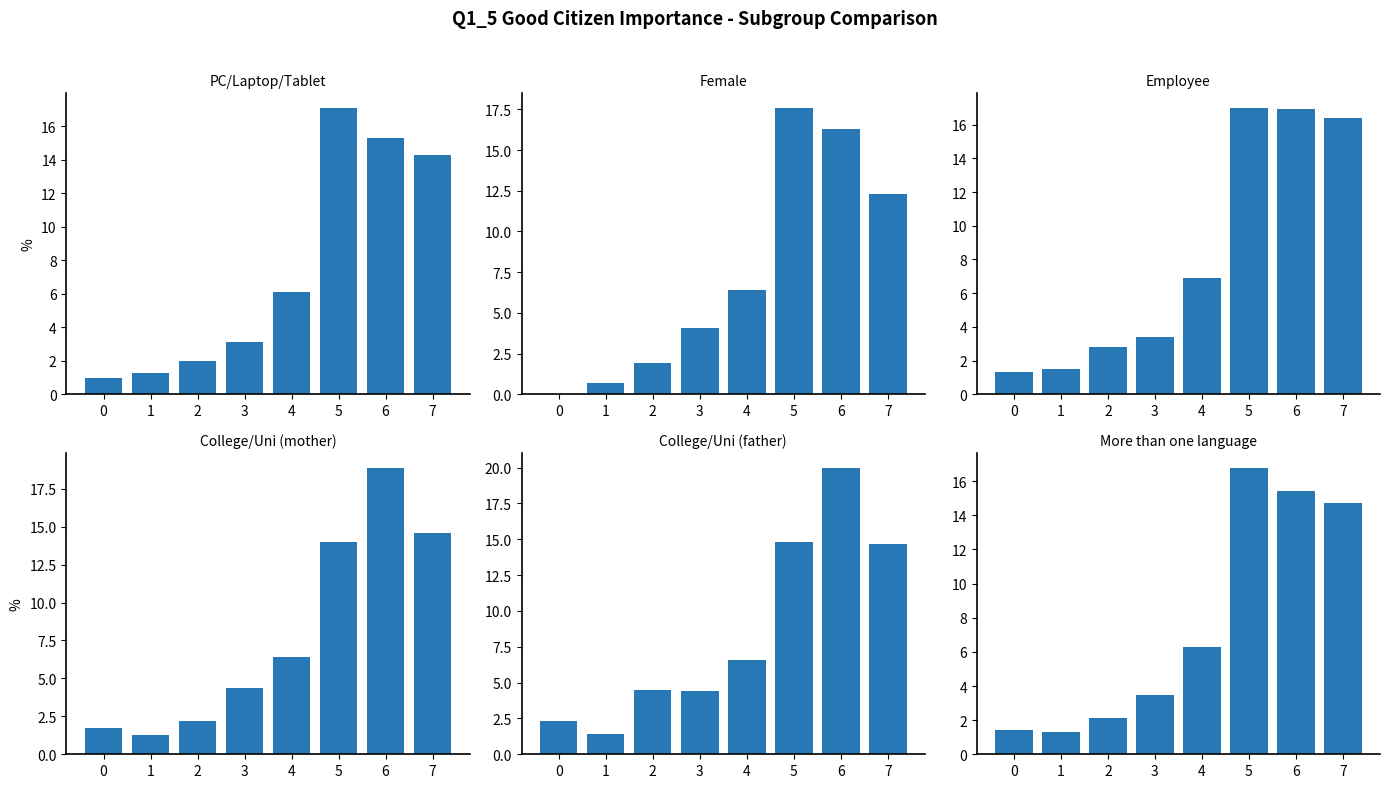

How many categories are shown in the chart?

8